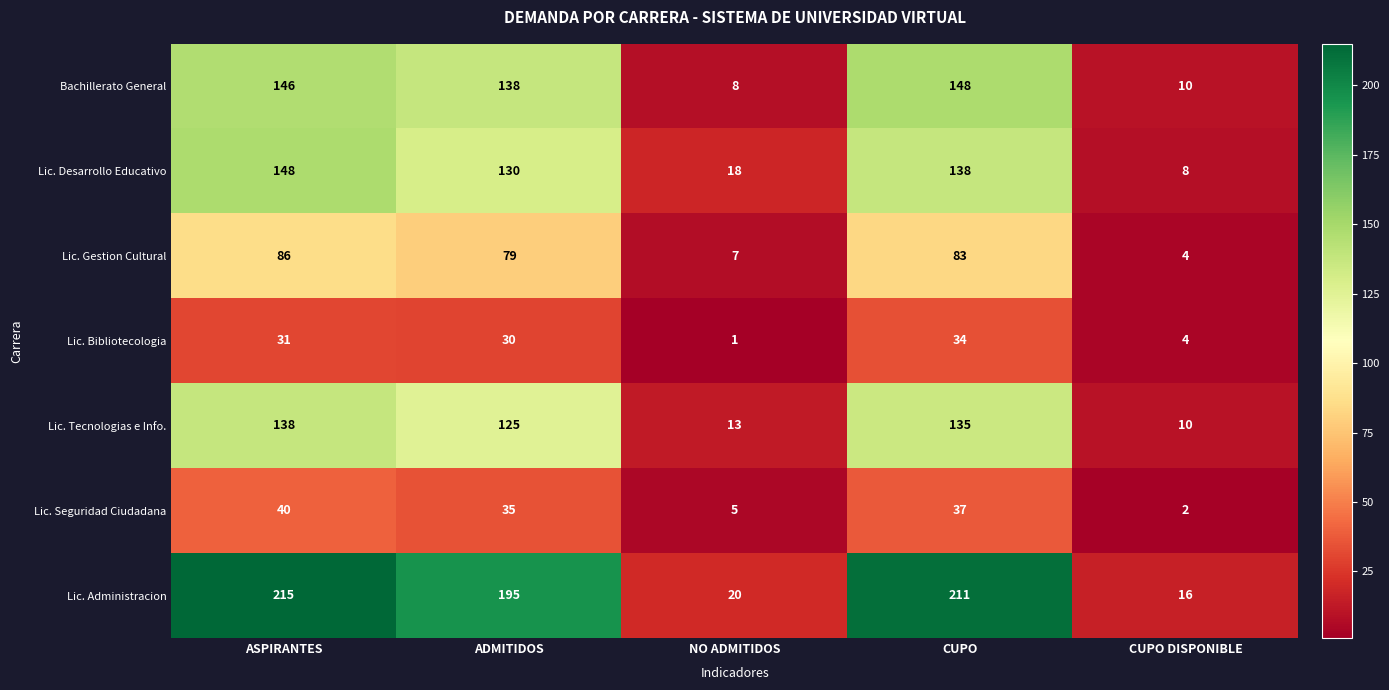

What is the lowest value of the Bachillerato General series?

8